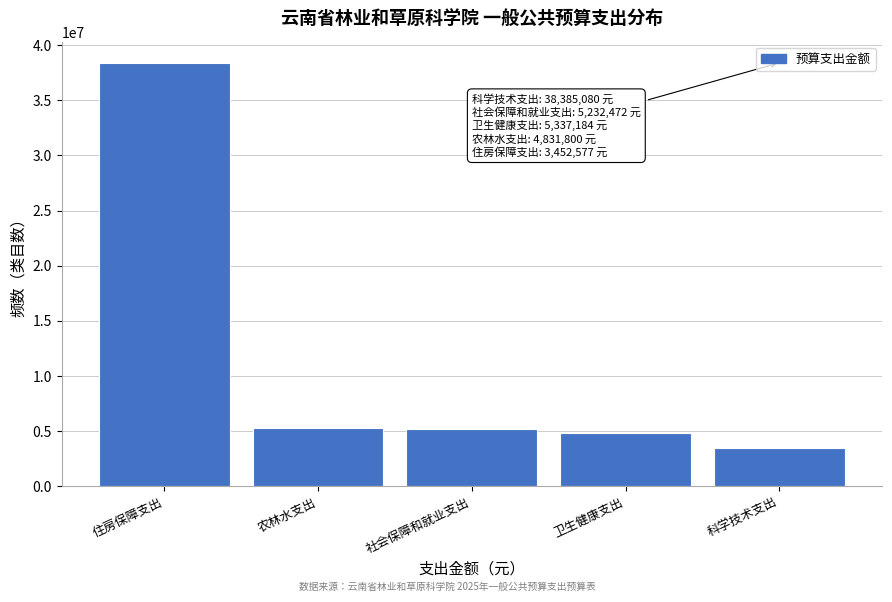

The chart shows a value of 8254445.5 at 住房保障支出. True or false?

False